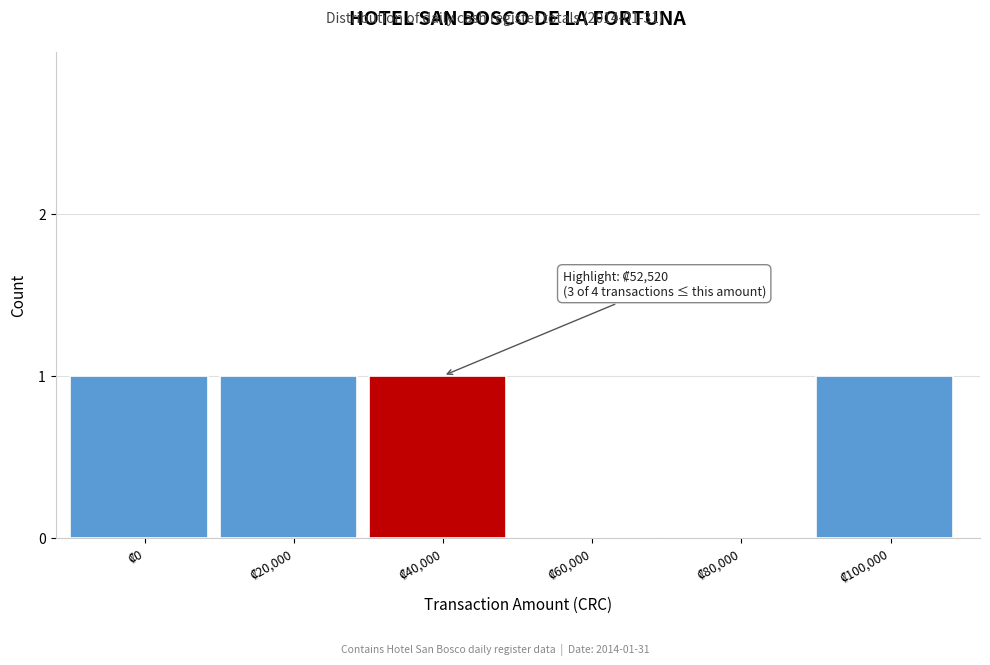

What is the sum of all values?

4